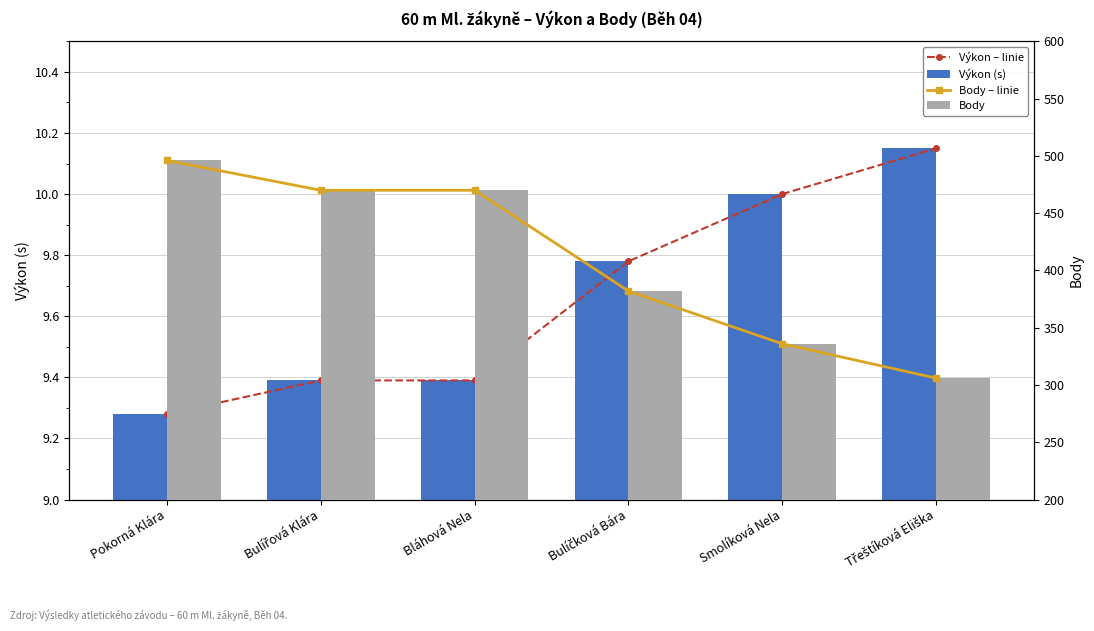

What value does the Výkon – linie series have at Smolíková Nela?

10.0